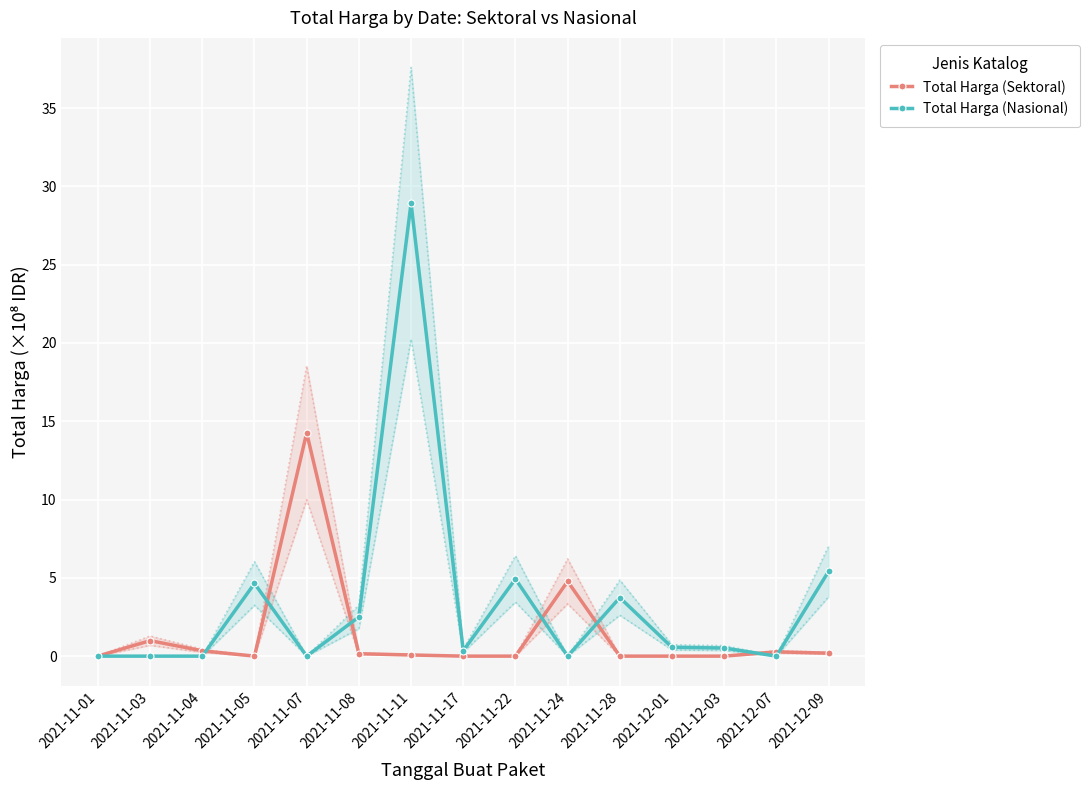

How many intersections are there between Total Harga (Nasional) and Total Harga (Sektoral)?

7